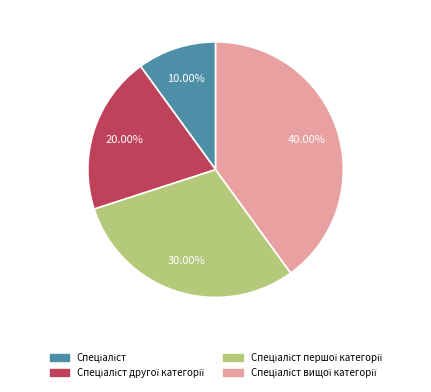

How many segments does this pie chart have?

4